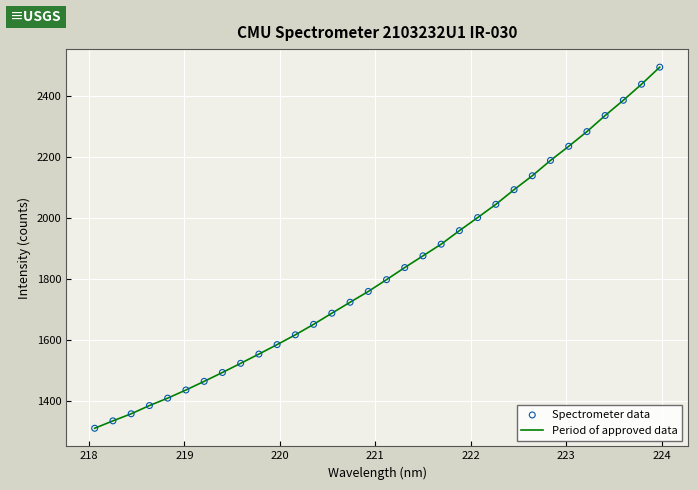

What is the difference between the maximum and minimum values?

1183.3